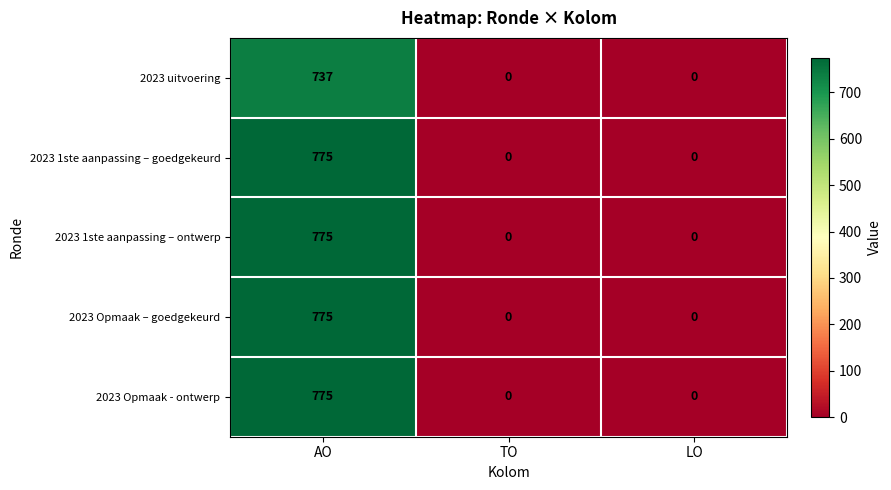

Reading right to left, extract all data points from this chart.

2023 uitvoering: LO=0	TO=0	AO=737
2023 1ste aanpassing – goedgekeurd: LO=0	TO=0	AO=775
2023 1ste aanpassing – ontwerp: LO=0	TO=0	AO=775
2023 Opmaak – goedgekeurd: LO=0	TO=0	AO=775
2023 Opmaak - ontwerp: LO=0	TO=0	AO=775